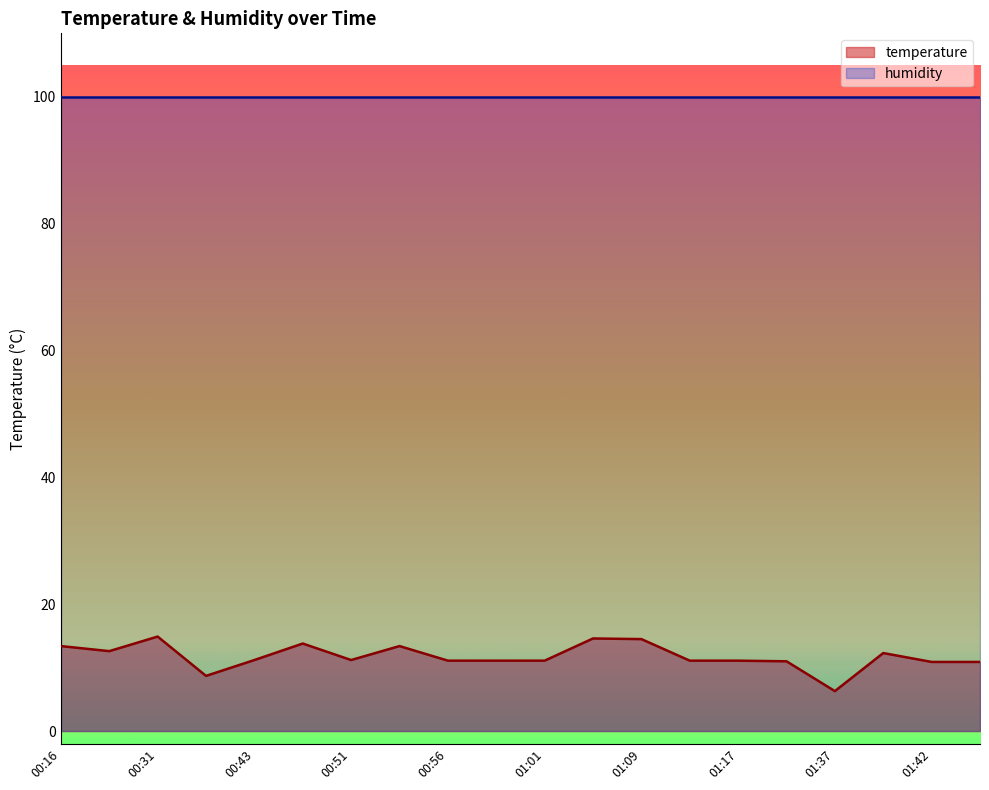

What is the smallest value displayed?

6.3